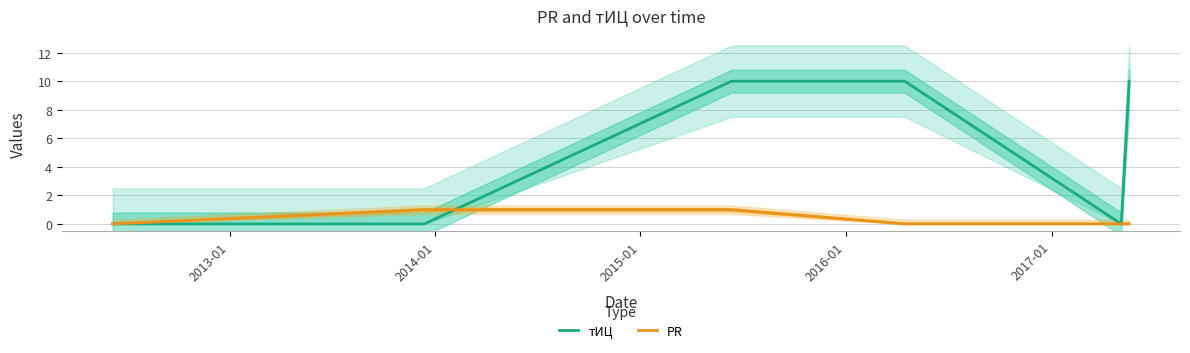

Reading left to right, list all the values displayed in this chart.

тИЦ: 0	0	10	10	0	10
PR: 0	1	1	0	0	0